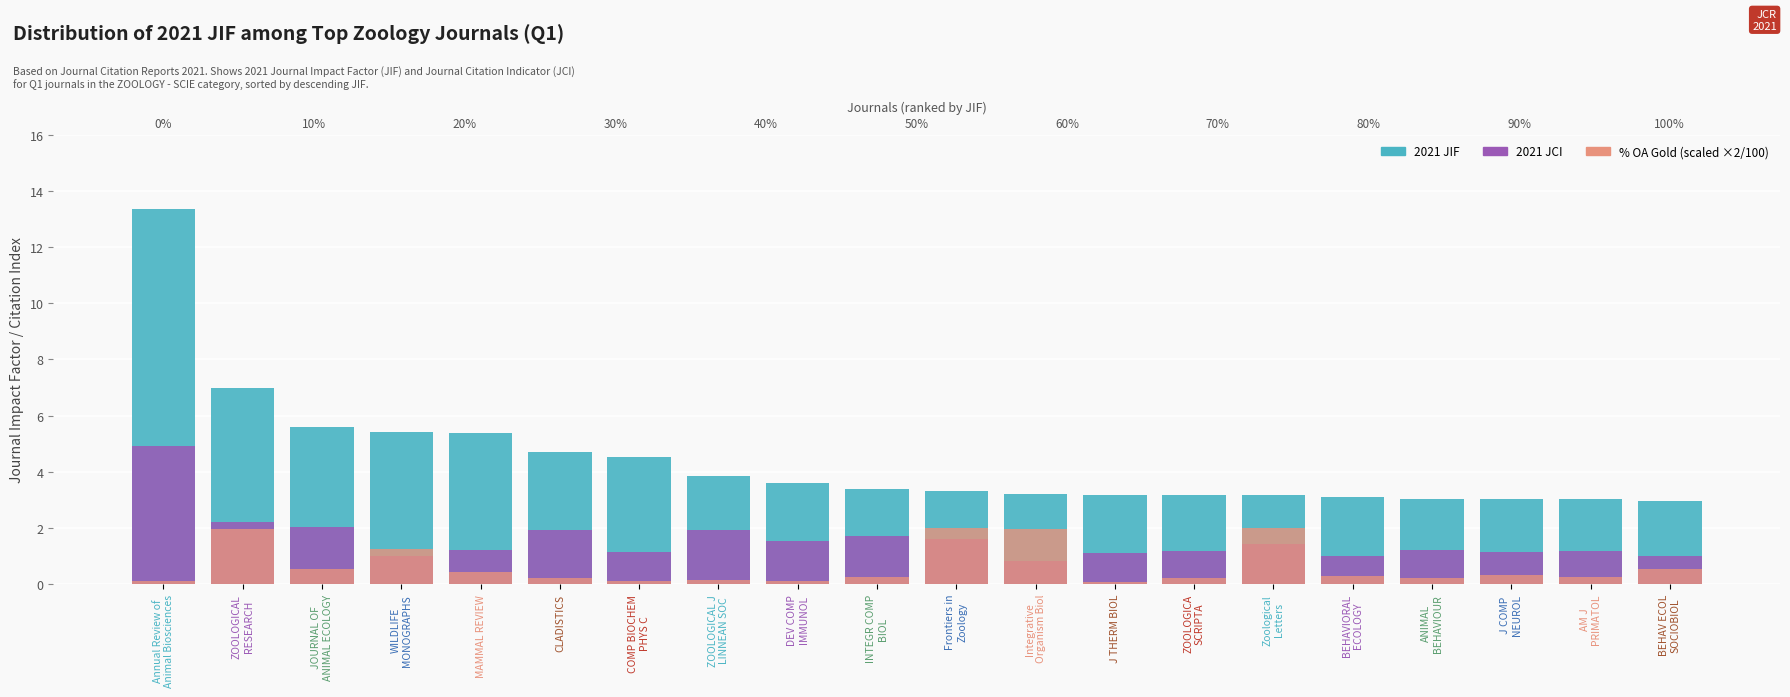

What is the difference between the second highest and minimum values in the 2021 JCI series?

1.4